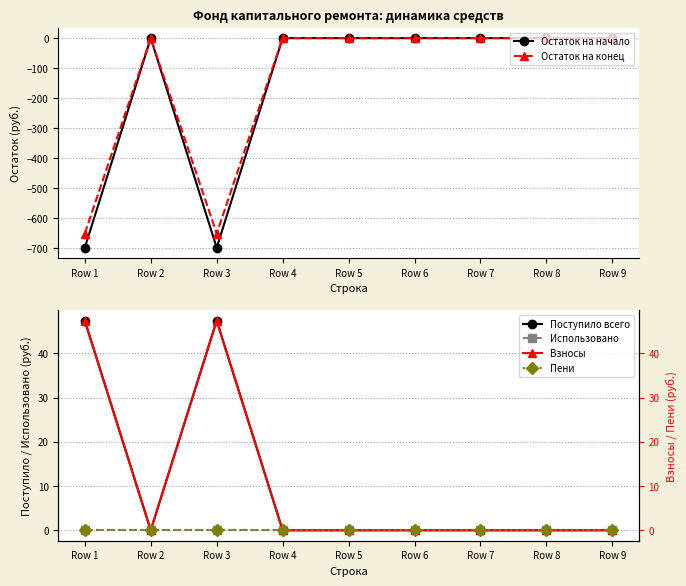

Which category has the highest value across all series?

Row 1